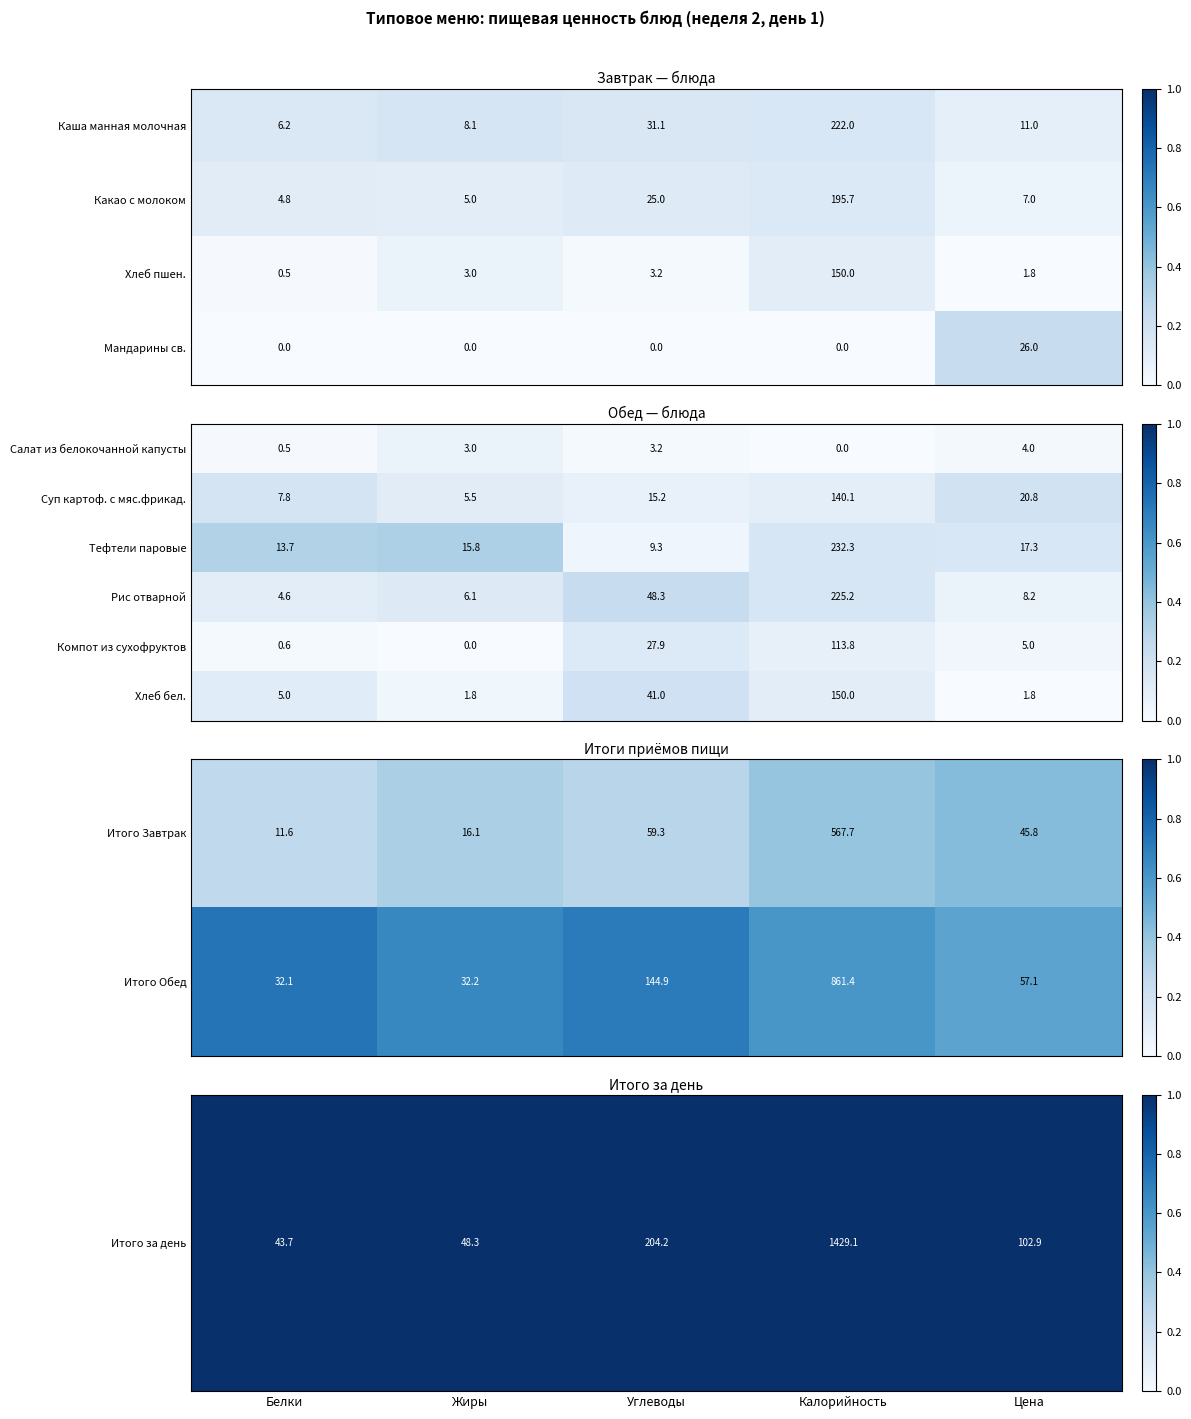

What is the difference between the second highest and minimum values in the Хлеб бел. series?

39.2